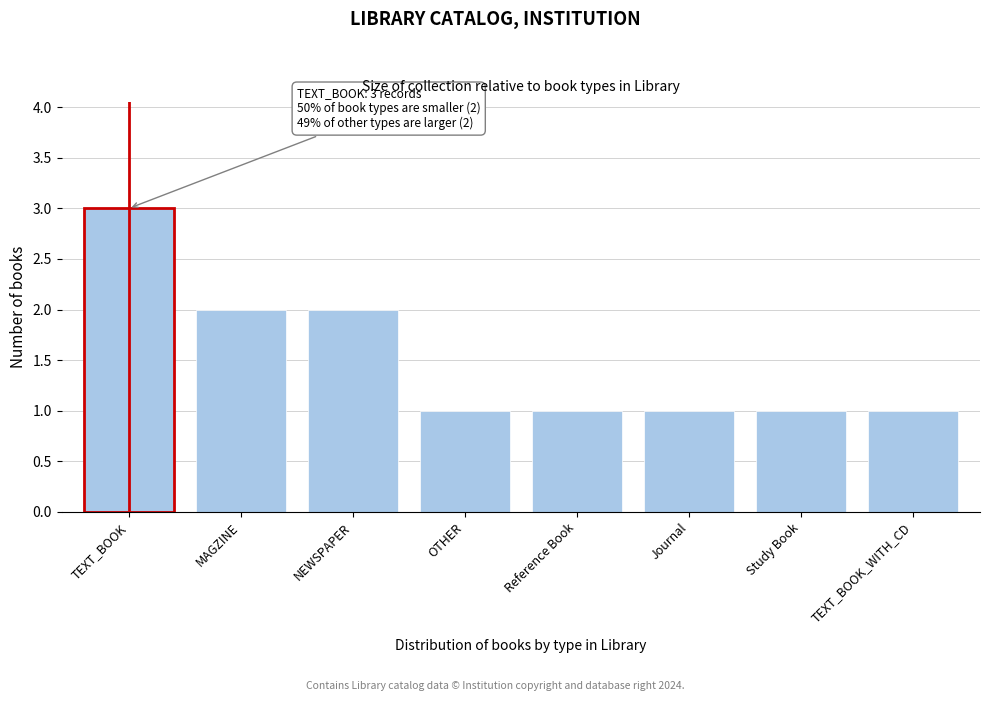

Reading left to right, list all the values displayed in this chart.

3	2	2	1	1	1	1	1